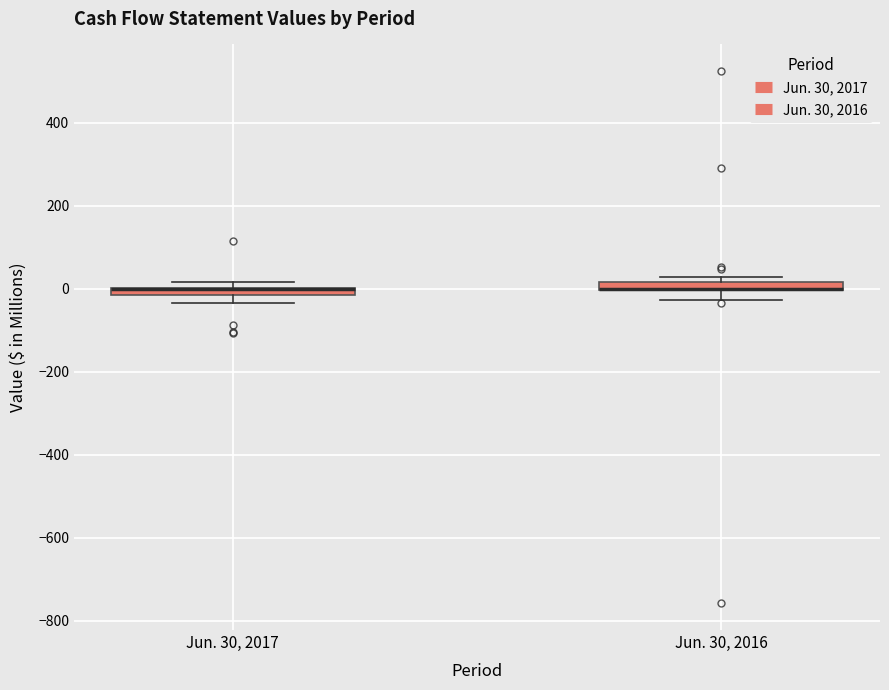

Where is the upper edge of the box for Jun. 30, 2016 on the y-axis? The values are not printed on the chart, so give them approximately, as read against the axis.

20